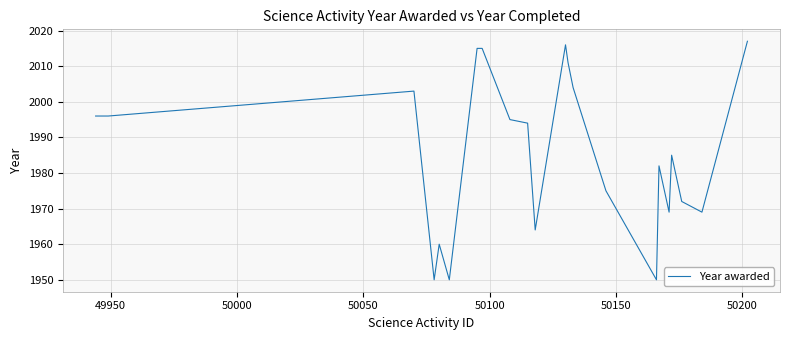

What is the maximum value shown in the chart?

2017